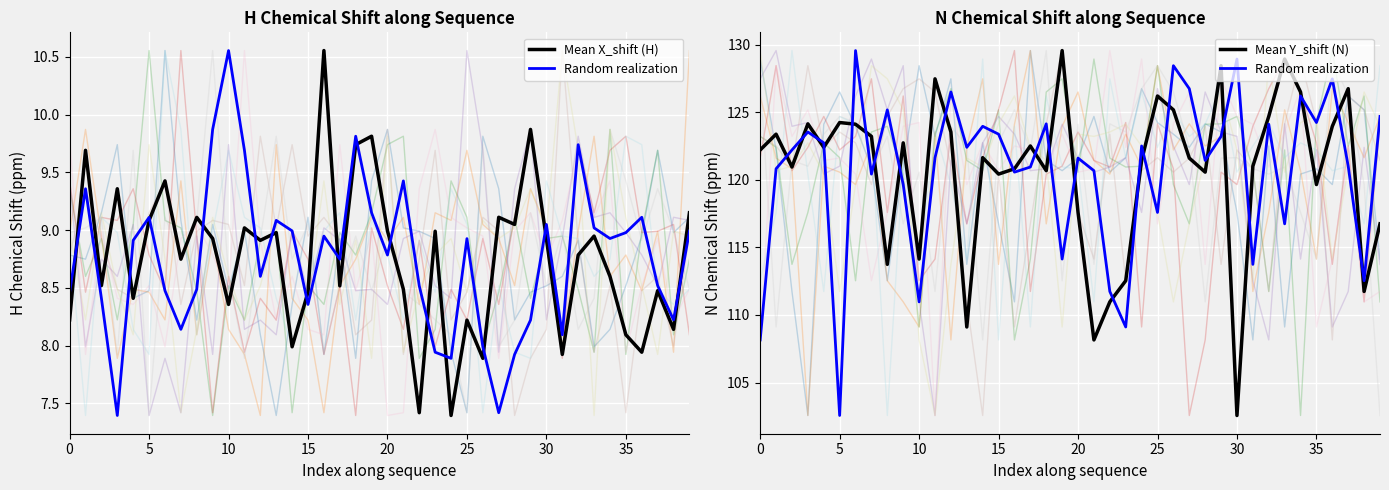

At 13, list the series in order from largest to smallest.

Random realization, Mean Y_shift (N), Mean X_shift (H)